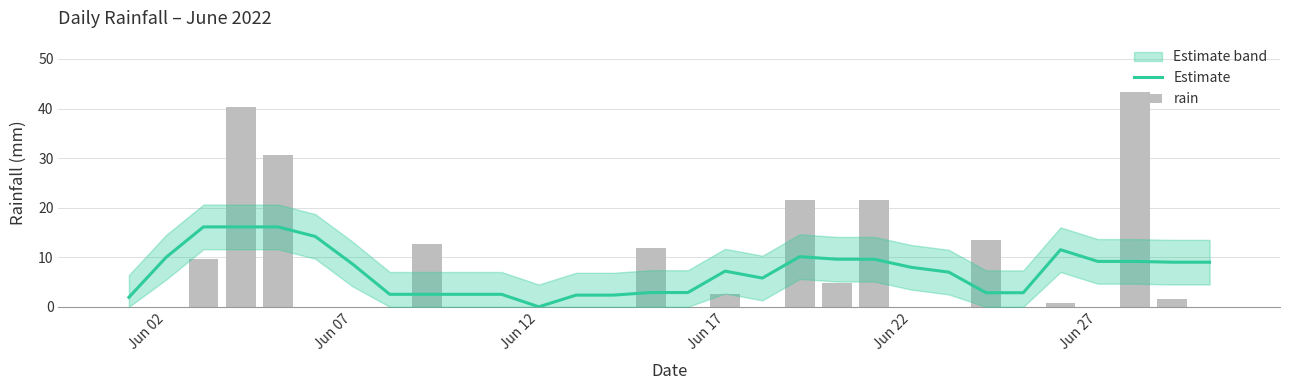

Which series has the widest spread of values?

rain